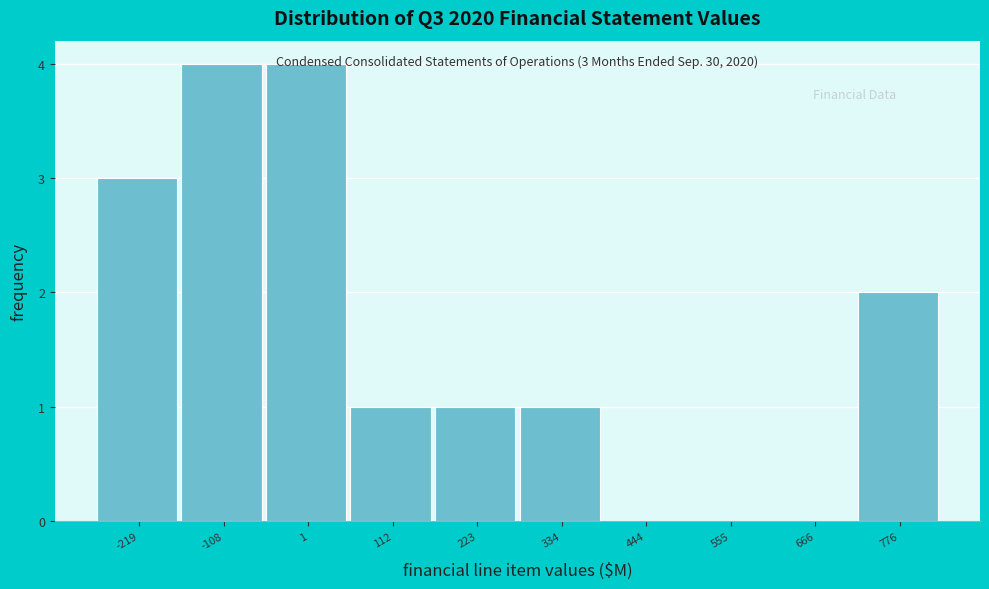

The value at 555 is 0. True or false?

True